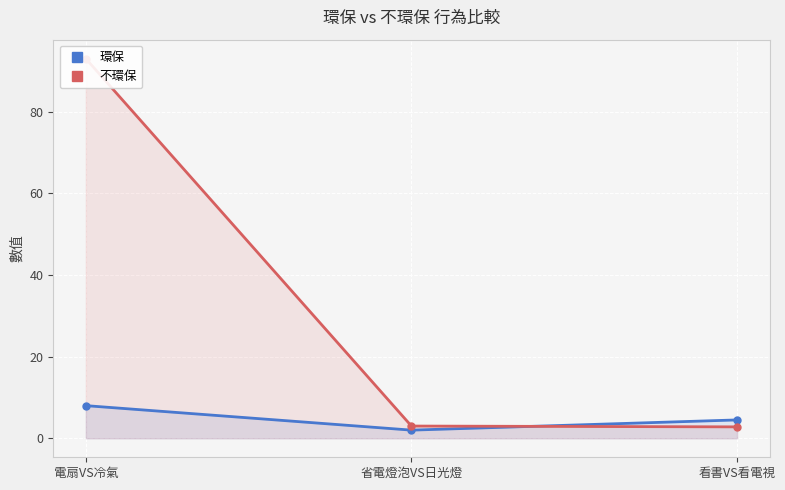

List the labels in order of 環保 value, largest first.

電扇VS冷氣, 看書VS看電視, 省電燈泡VS日光燈